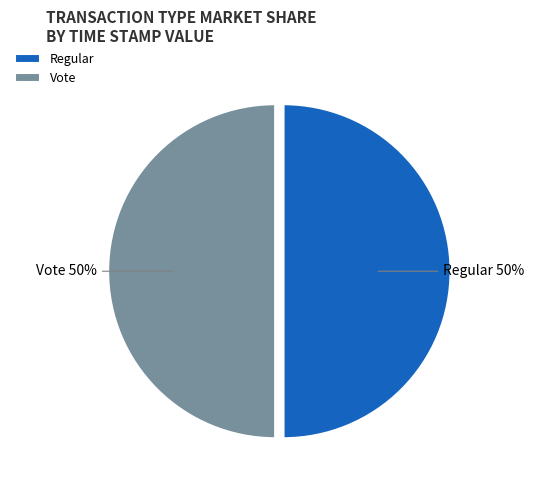

To the nearest percent, what percentage of the pie is Regular?

50%